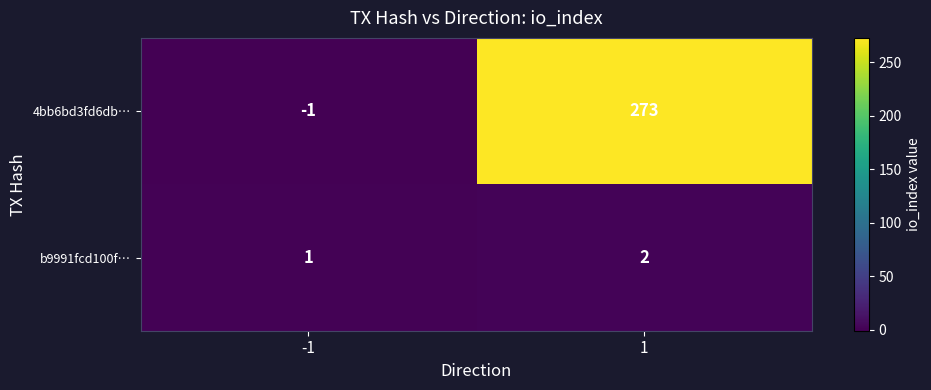

What is the sum of the b9991fcd100f… values at 1 and -1?

3